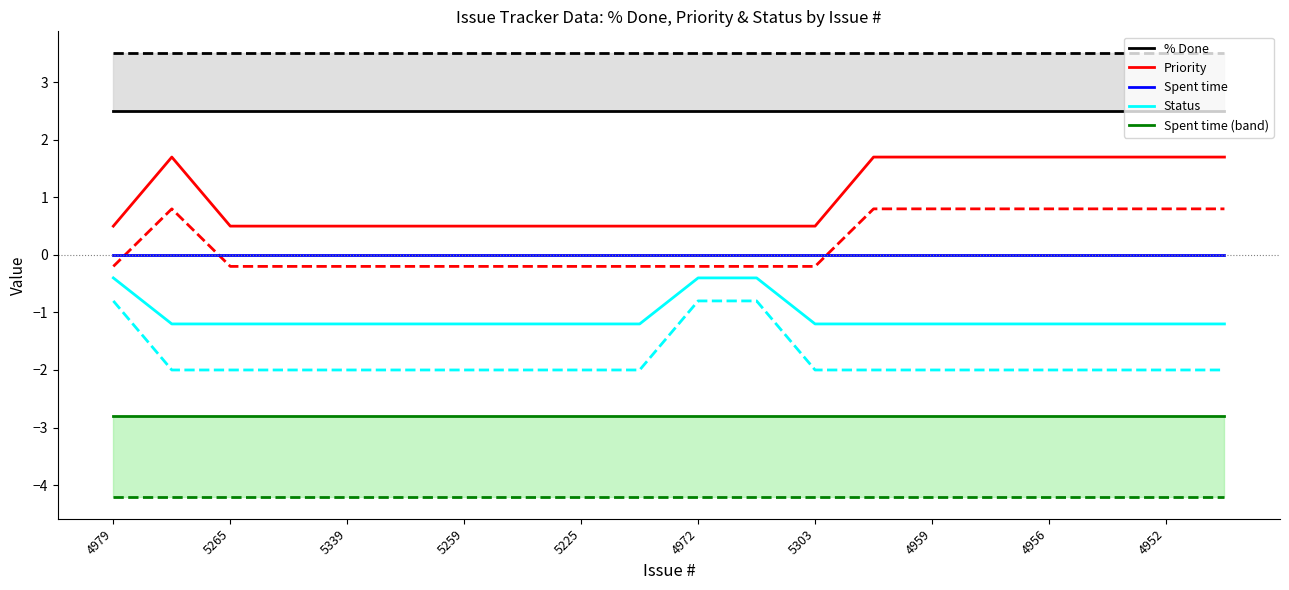

At which label does Status (In Progress=1, New=0) first exceed -1?

4979